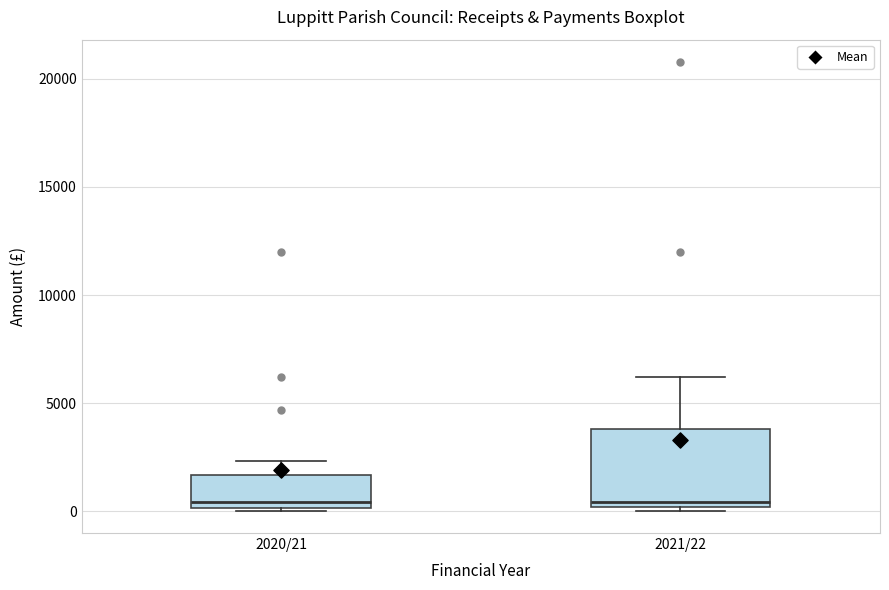

Reading left to right, transcribe this box plot: for each box, give where its median line is, the range the box spans, and where its two whiskers end, as read against the y-axis. The values are not printed on the chart, so give them approximately, as read against the axis.

2020/21: median 500, box 0 to 1500, whiskers 0 to 2500
2021/22: median 500, box 0 to 4000, whiskers 0 (just below the box's lower edge) to 6000